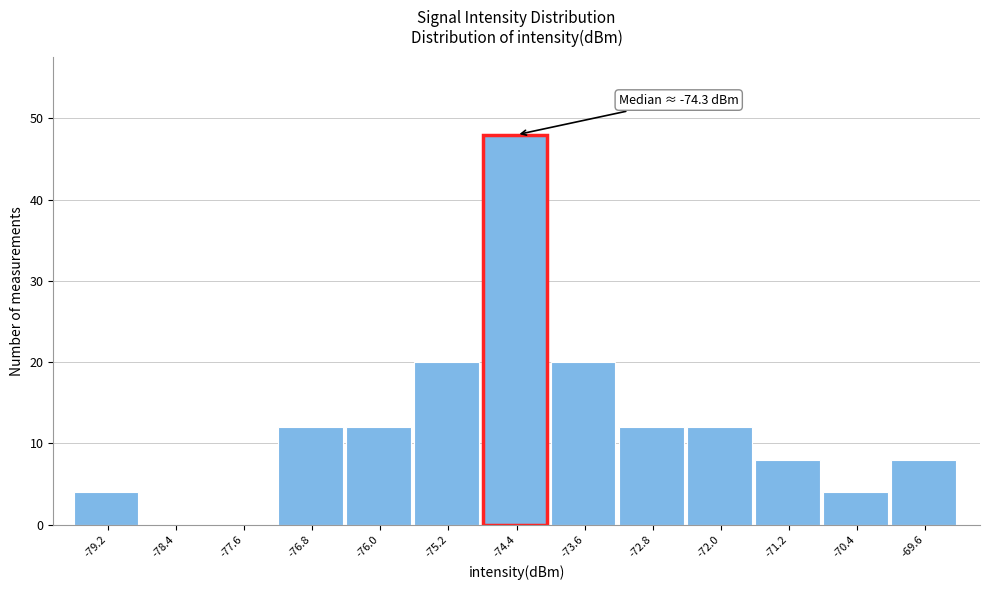

Which range on the x-axis has the tallest bar?

-74.8 to -74.0